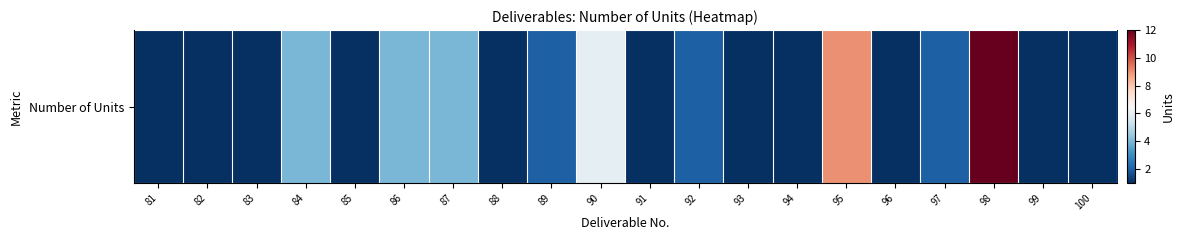

What is the ratio of the value at 82 to the value at 81?

1.0